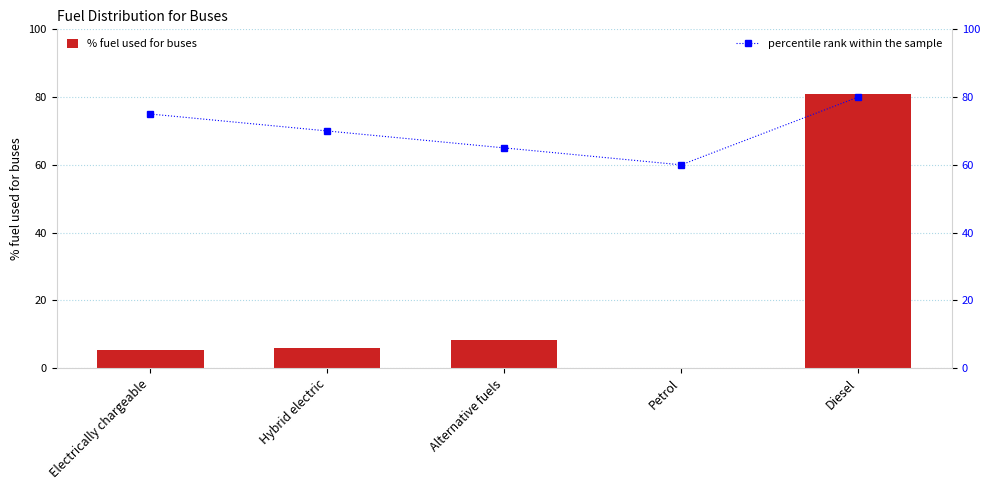

What is the label of the 3rd bar from the left?

Alternative fuels